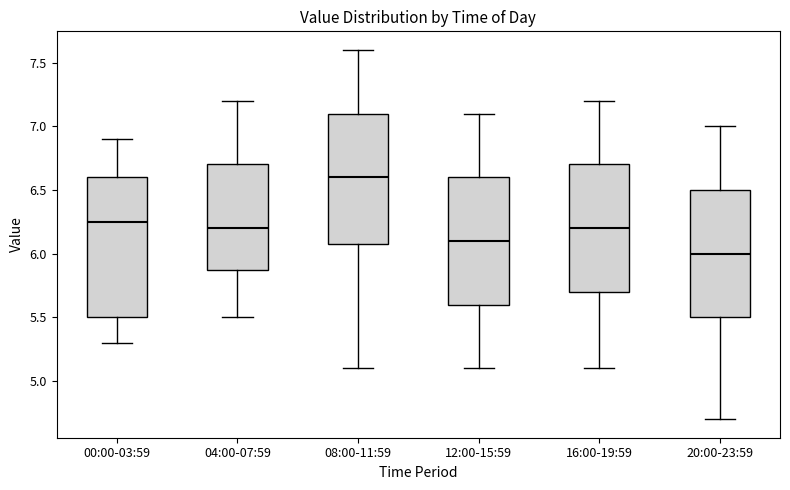

Which box has the highest median line?

08:00-11:59